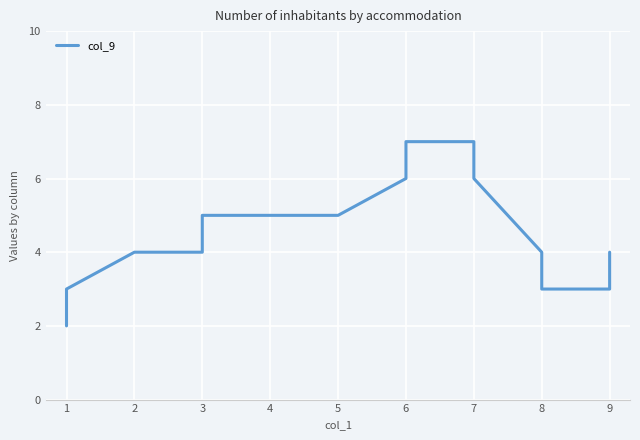

How many data points are less than 5?

9